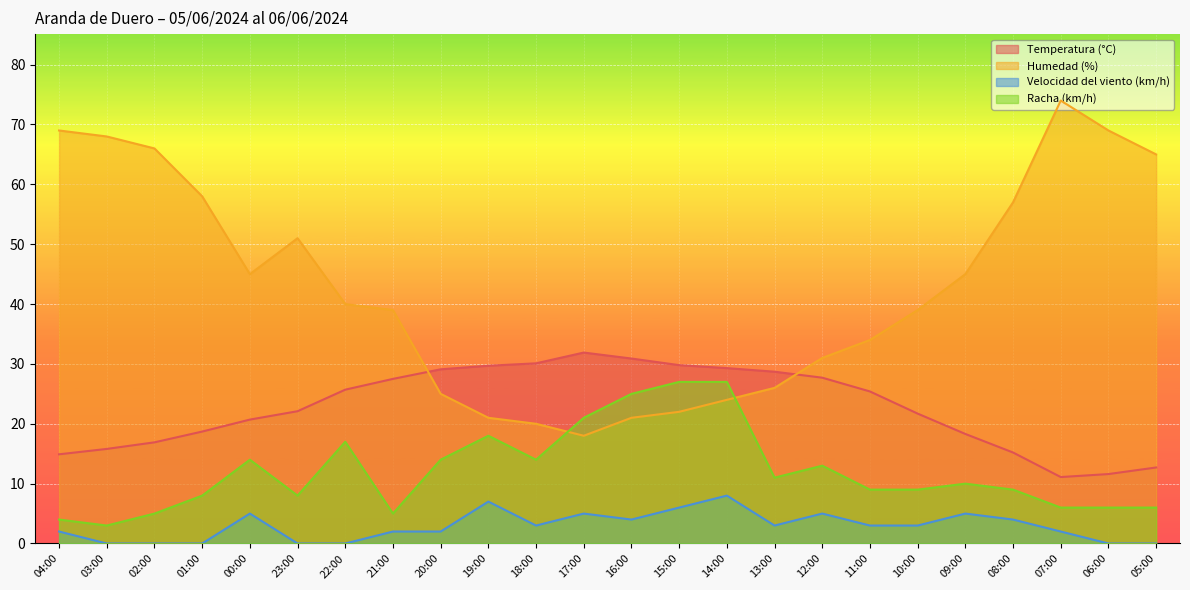

How many data points in Velocidad del viento (km/h) are less than 3?

11